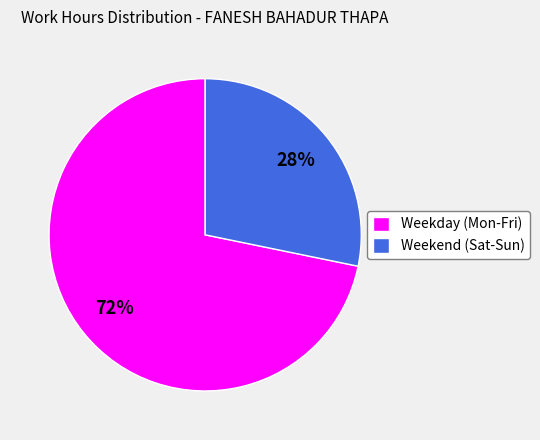

The Weekday (Mon-Fri) slice represents 86% of the pie. True or false?

False